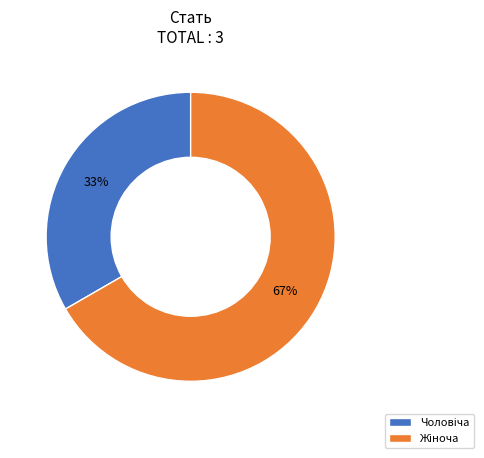

To the nearest percent, what is the average slice percentage?

50%